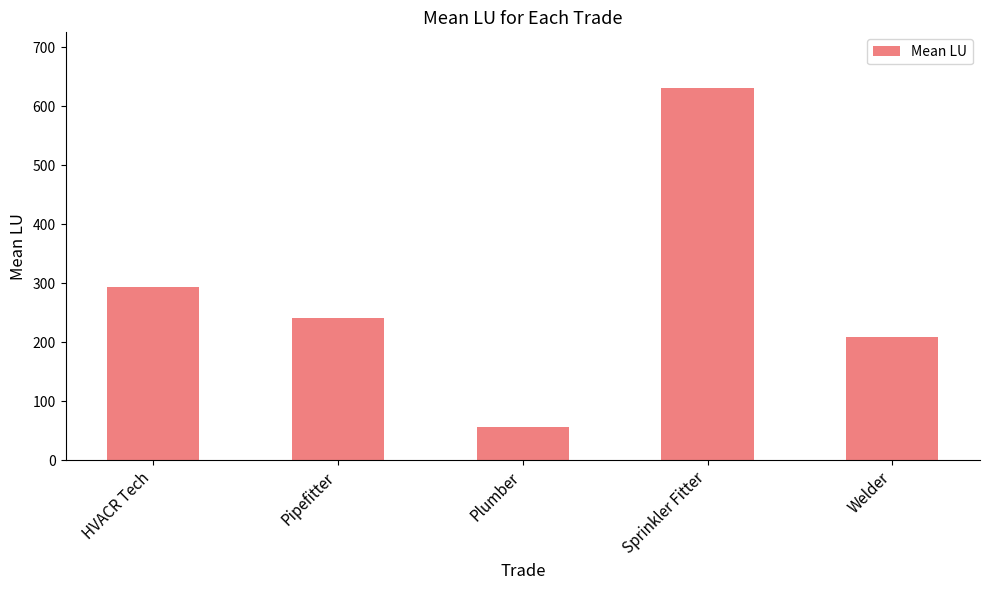

What is the label of the 3rd bar from the right?

Plumber